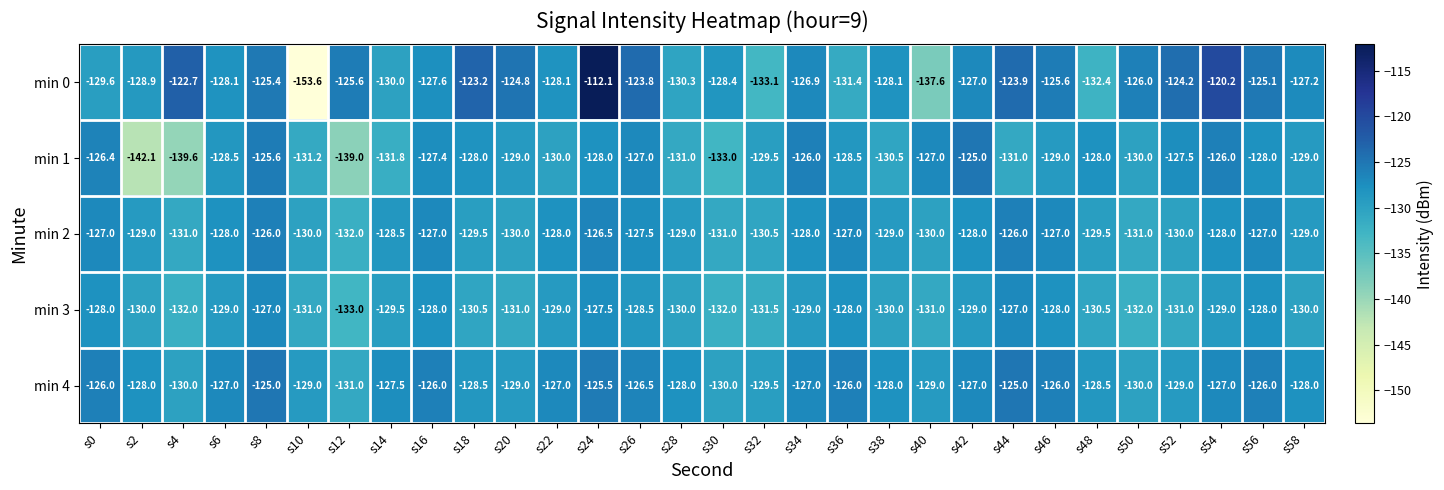

What value does the min 3 series have at s16?

-128.0